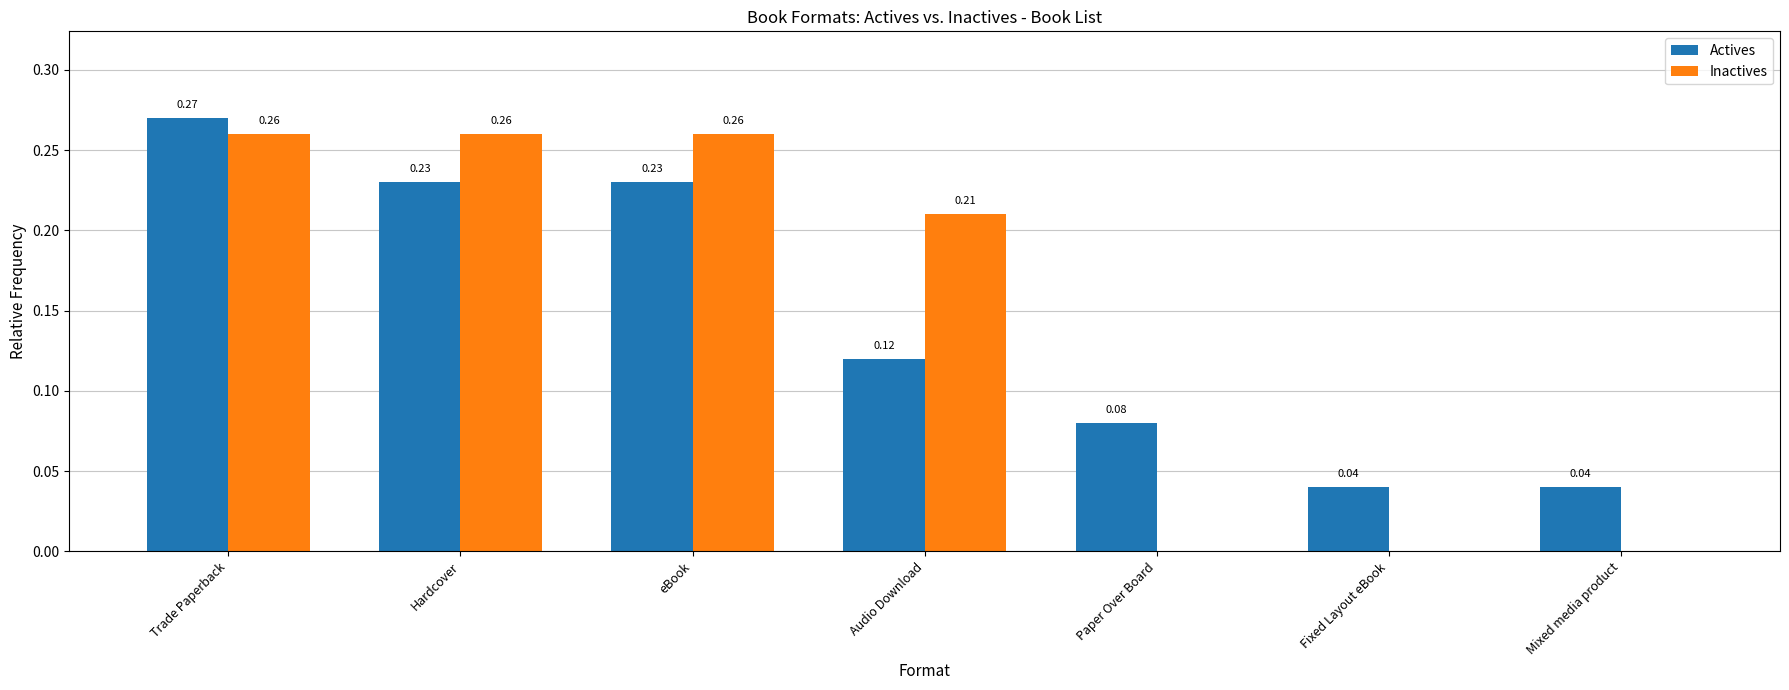

At which category is the sum across all series the highest?

Trade Paperback